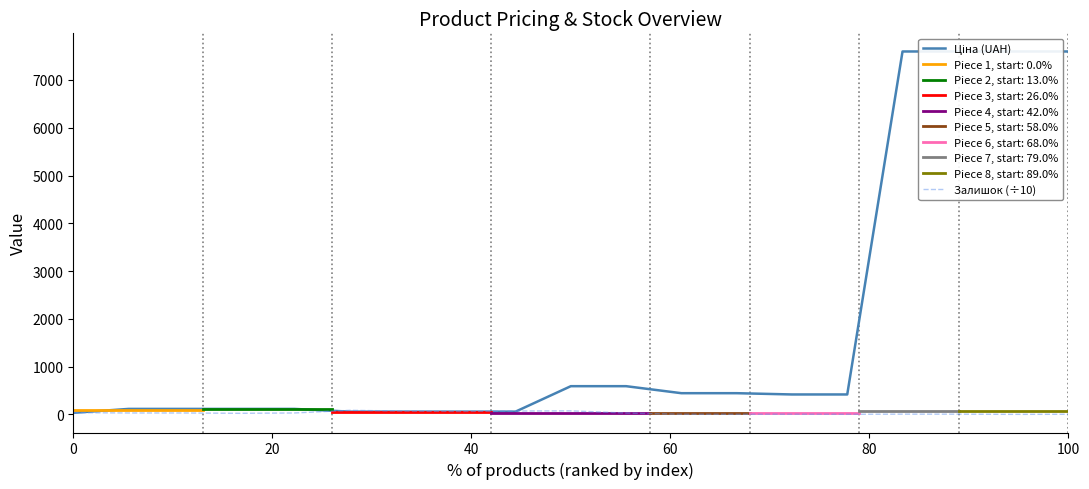

At how many categories does at least one series exceed 2191?

4